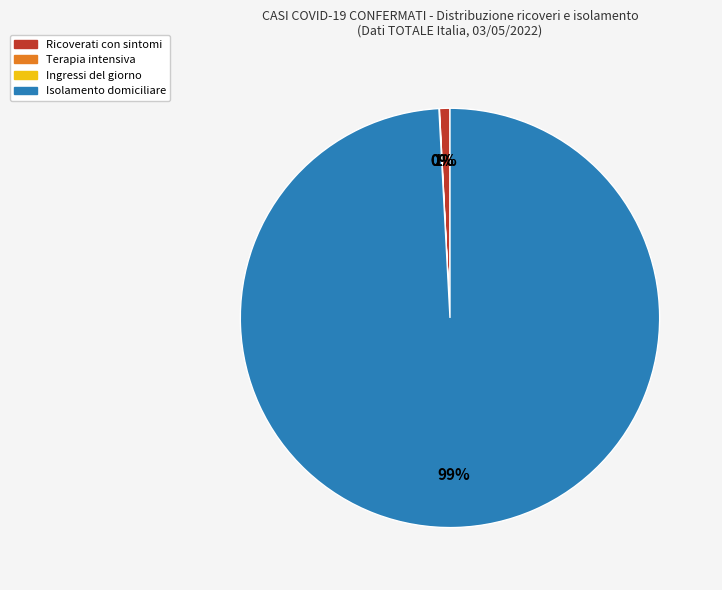

Which slice is the largest?

Isolamento domiciliare